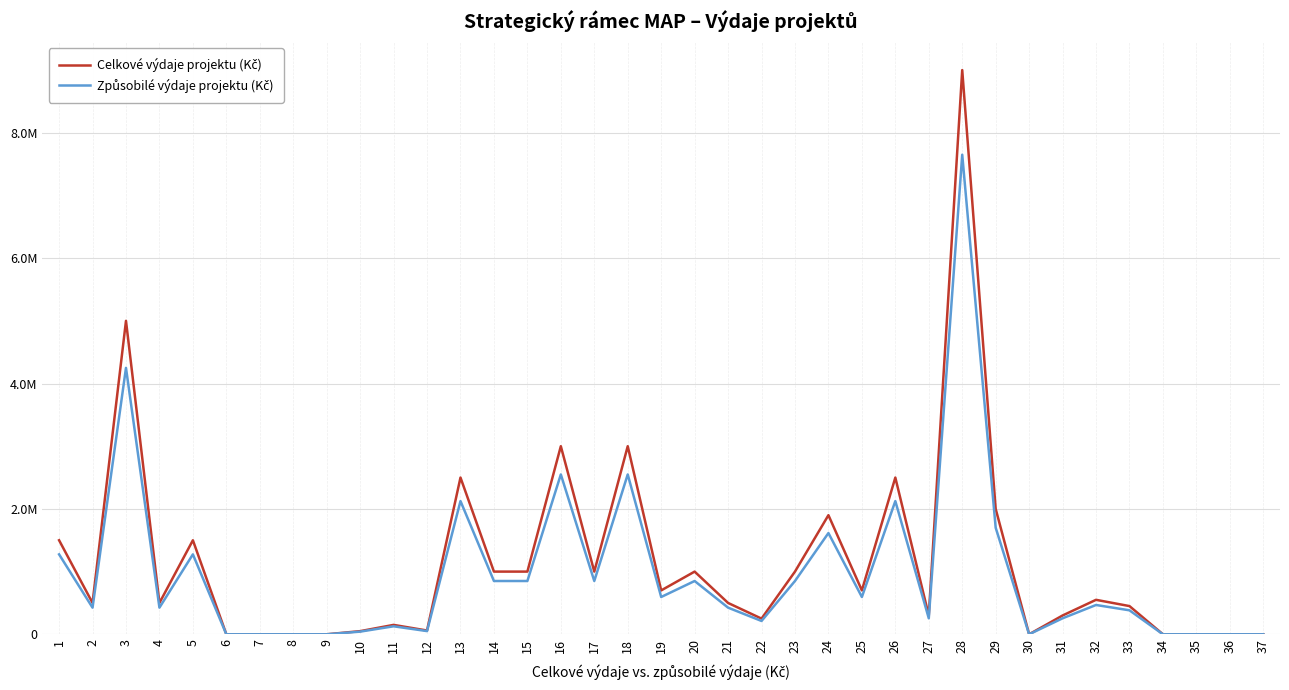

Does the chart display data point markers on the line(s)?

No